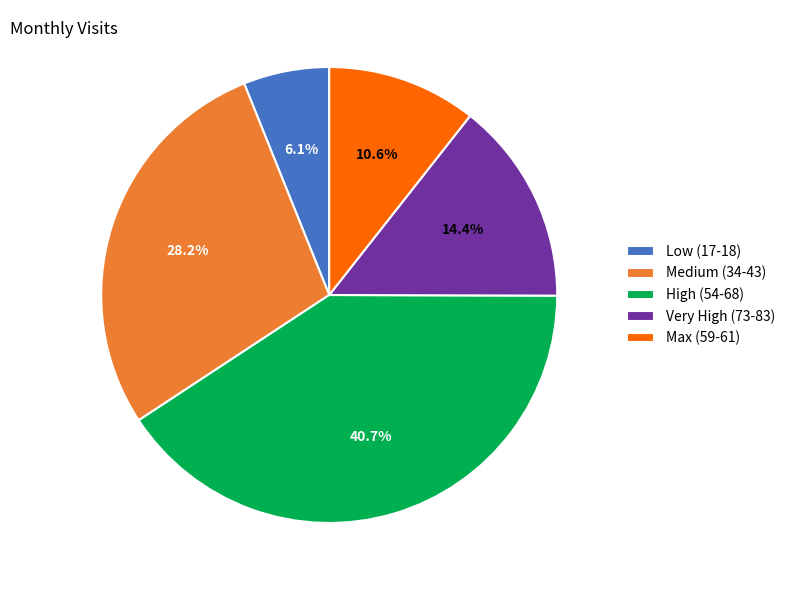

Is there any slice that represents more than half of the pie?

No